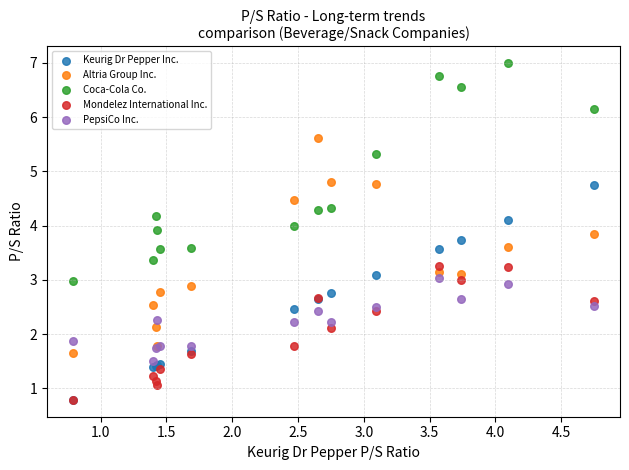

Which series reaches the maximum Y coordinate?

Coca-Cola Co.